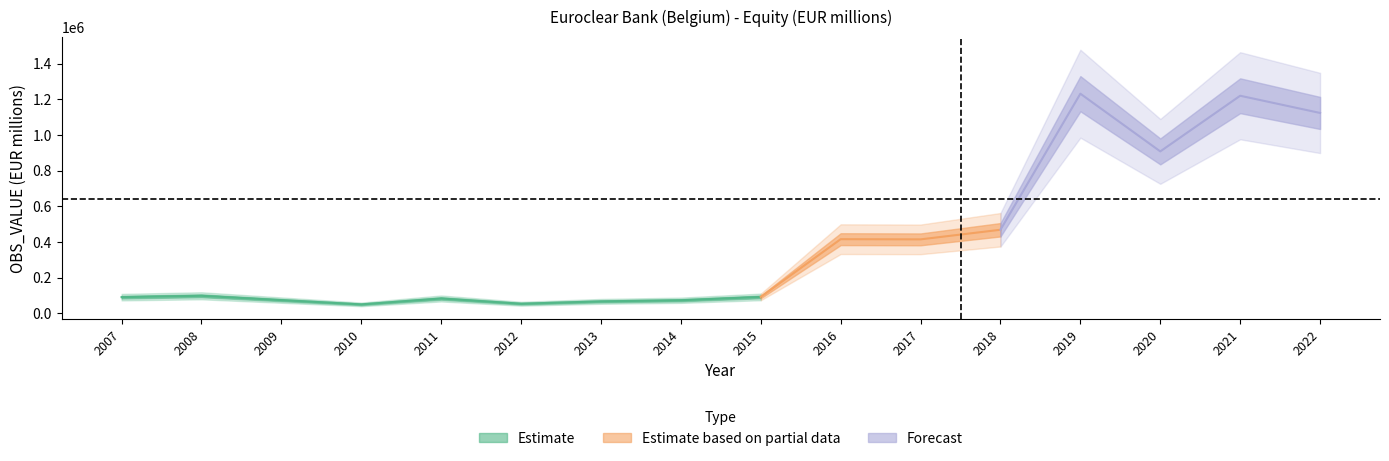

What is the sum of all values?

6471009